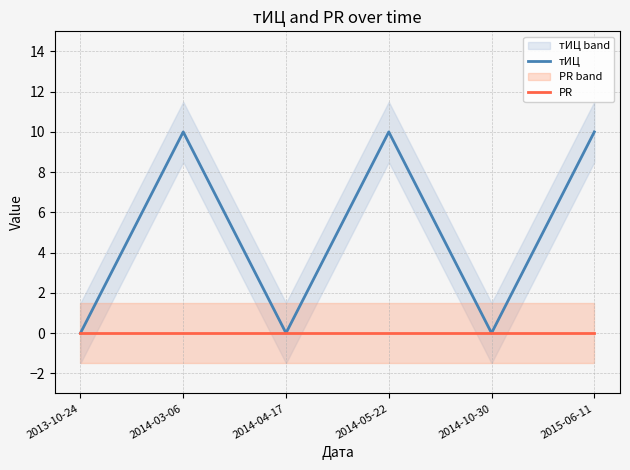

Which series has the largest total across all categories?

тИЦ